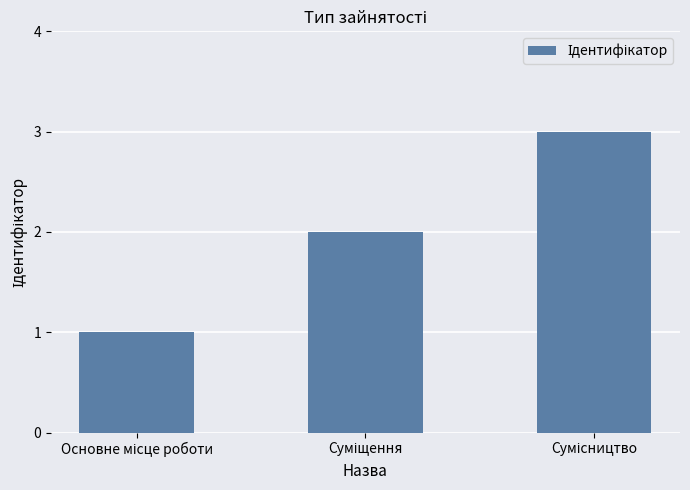

What is the greatest value displayed?

3